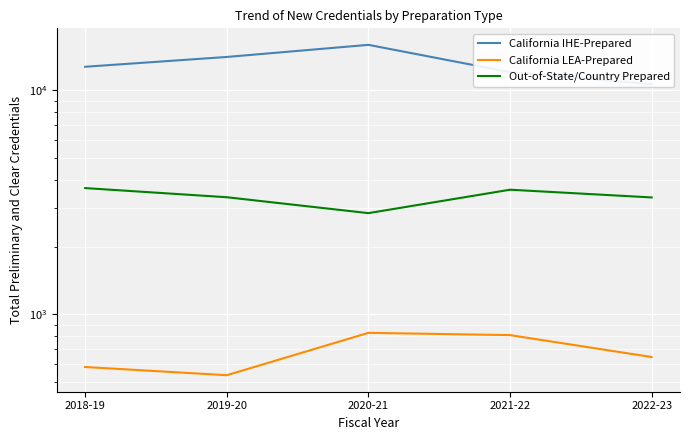

What is the sum of the Out-of-State/Country Prepared values at 2020-21 and 2022-23?

6160